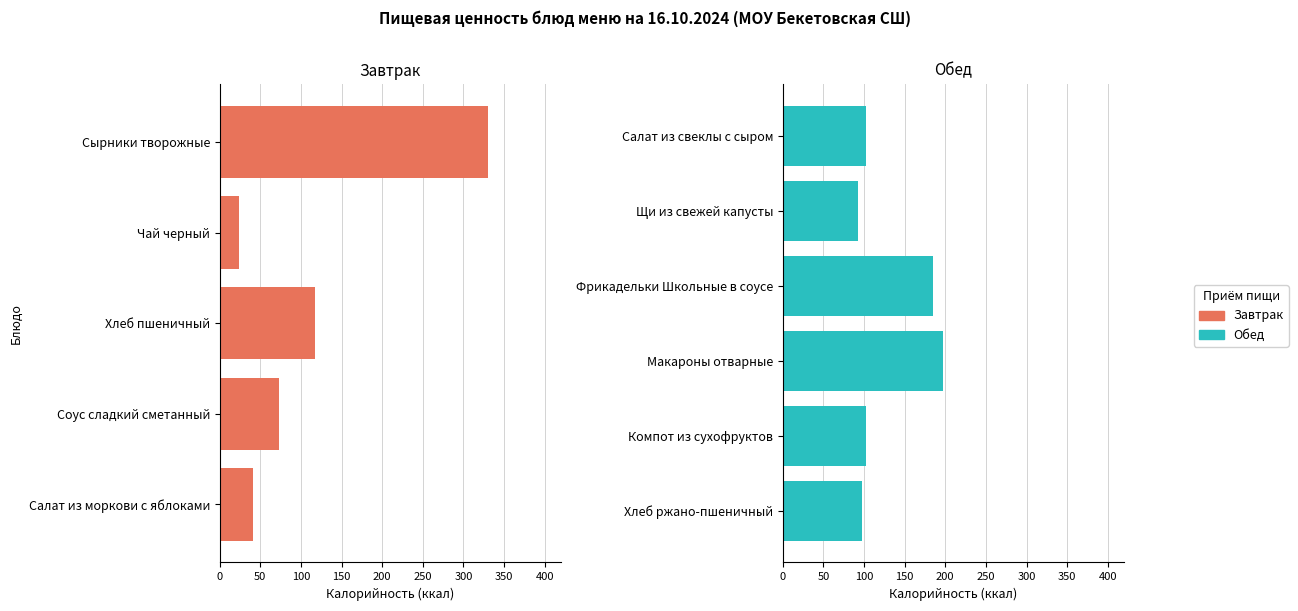

What is the difference between the highest and lowest values at Хлеб пшеничный?

116.8